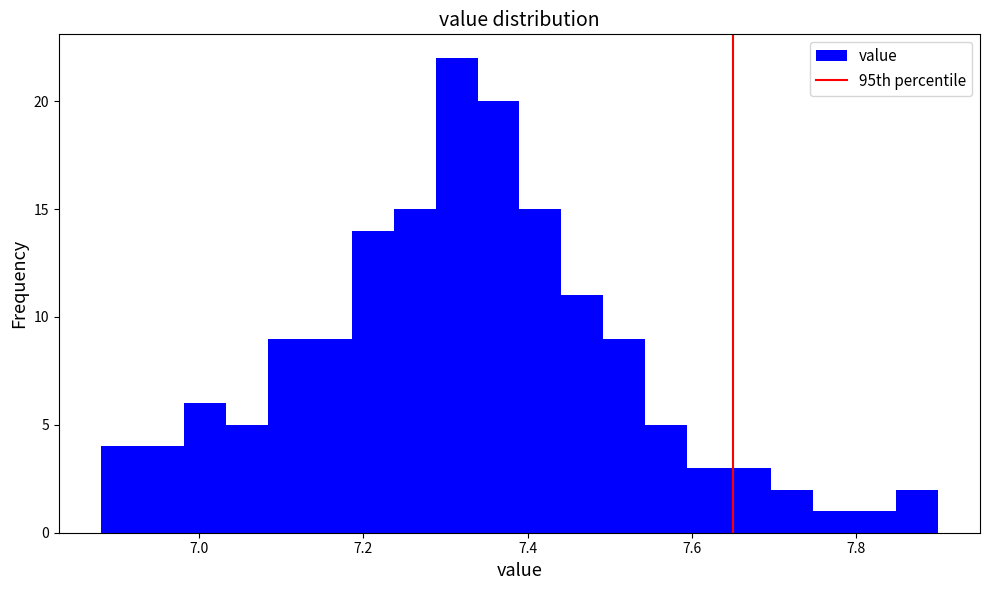

Read against the x-axis, roughly where is the centre of the tallest bar?

7.32